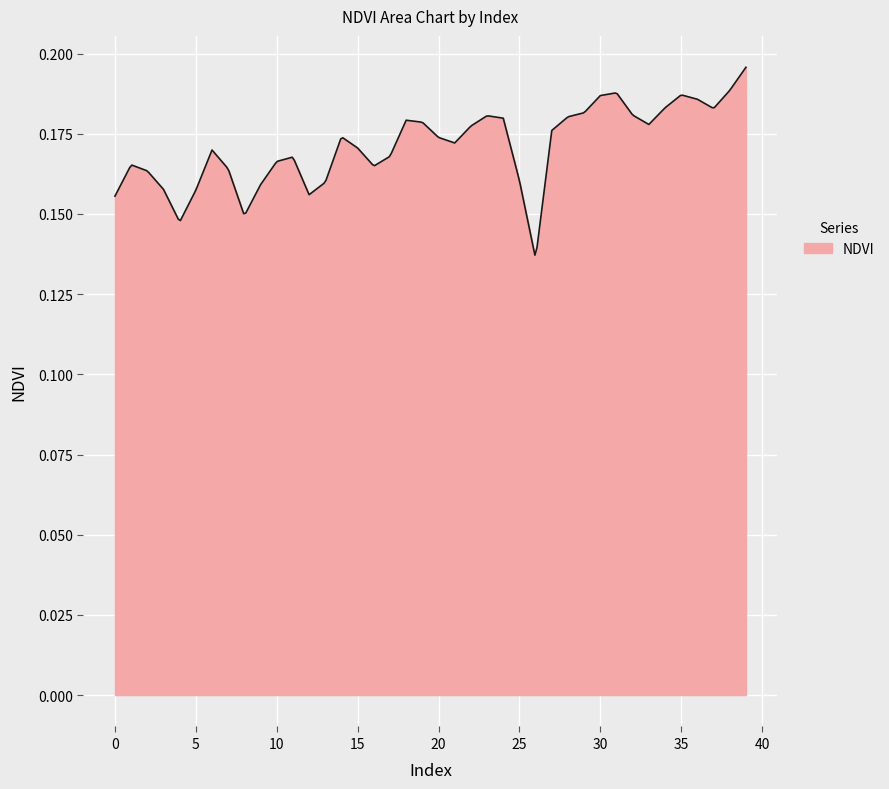

Does the chart display data point markers on the line(s)?

No